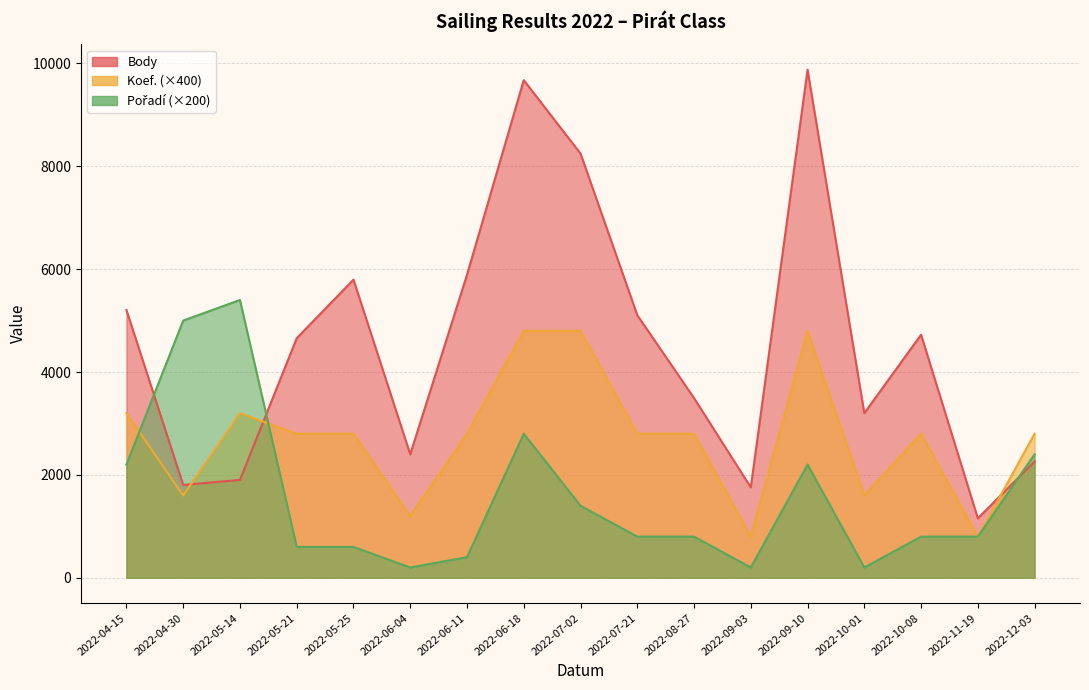

At which category does Koef. reach its first local peak?

2022-05-14